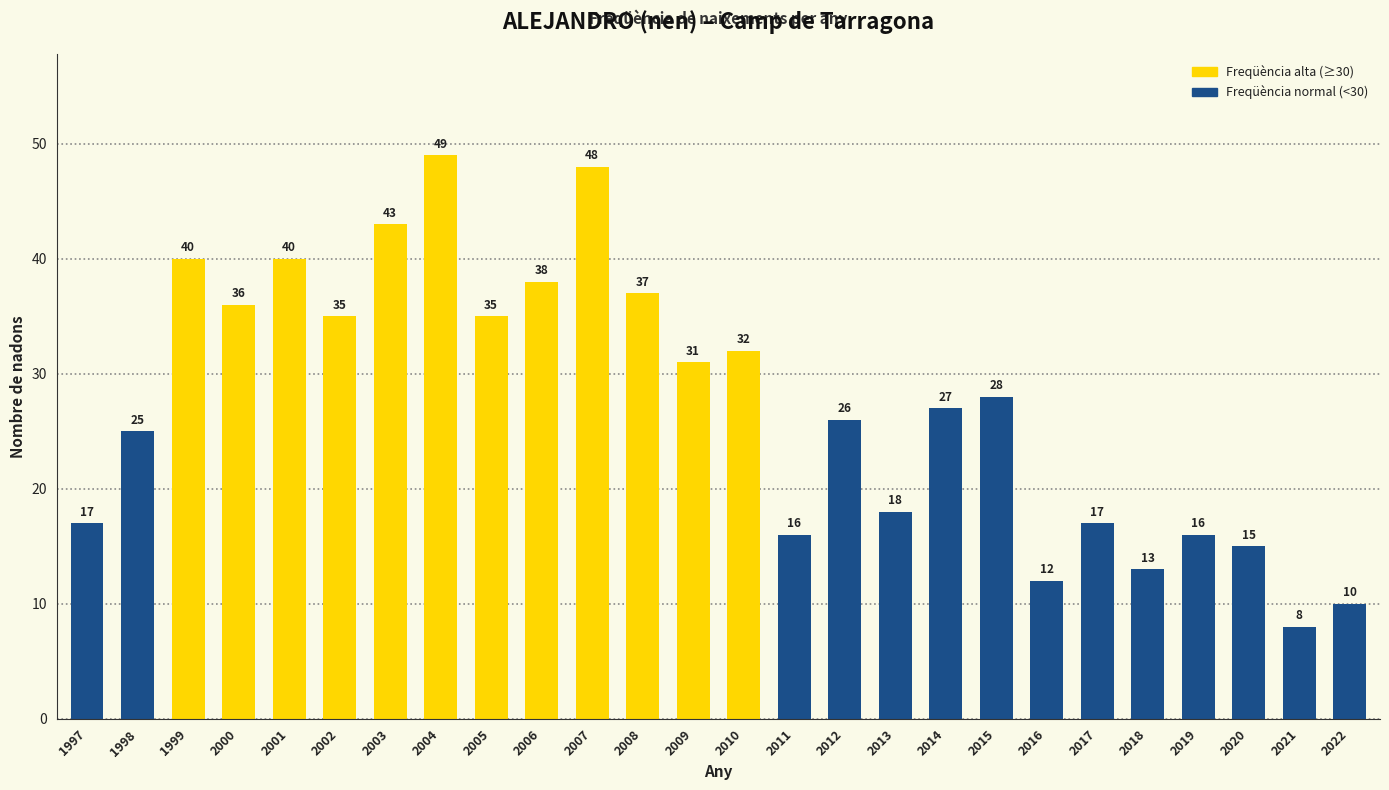

Reading right to left, list all the values displayed in this chart.

10	8	15	16	13	17	12	28	27	18	26	16	32	31	37	48	38	35	49	43	35	40	36	40	25	17